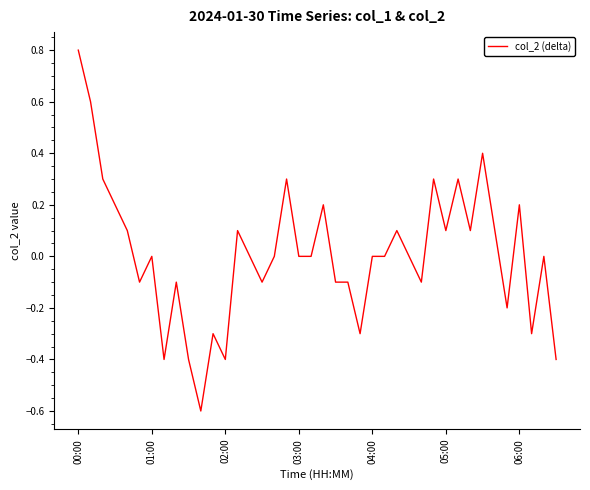

Reading left to right, extract all data points from this chart.

0.8	0.6	0.3	0.2	0.1	-0.1	0.0	-0.4	-0.1	-0.4	-0.6	-0.3	-0.4	0.1	0.0	-0.1	0.0	0.3	0.0	0.0	0.2	-0.1	-0.1	-0.3	0.0	0.0	0.1	0.0	-0.1	0.3	0.1	0.3	0.1	0.4	0.1	-0.2	0.2	-0.3	0.0	-0.4